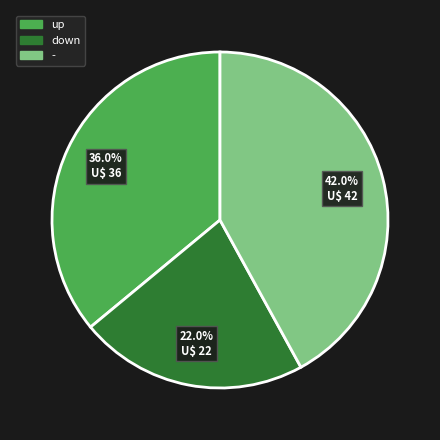

How many slices are in this pie chart?

3